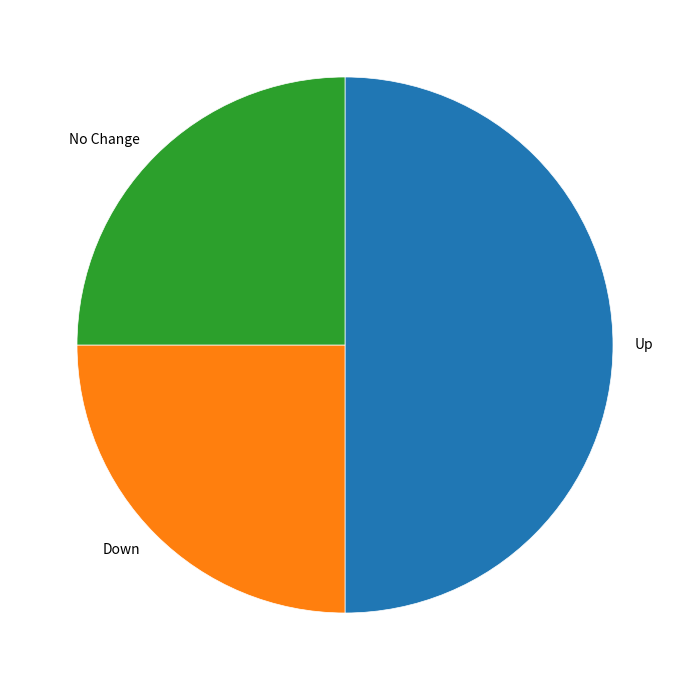

Is the sum of Up and Down greater than half?

Yes